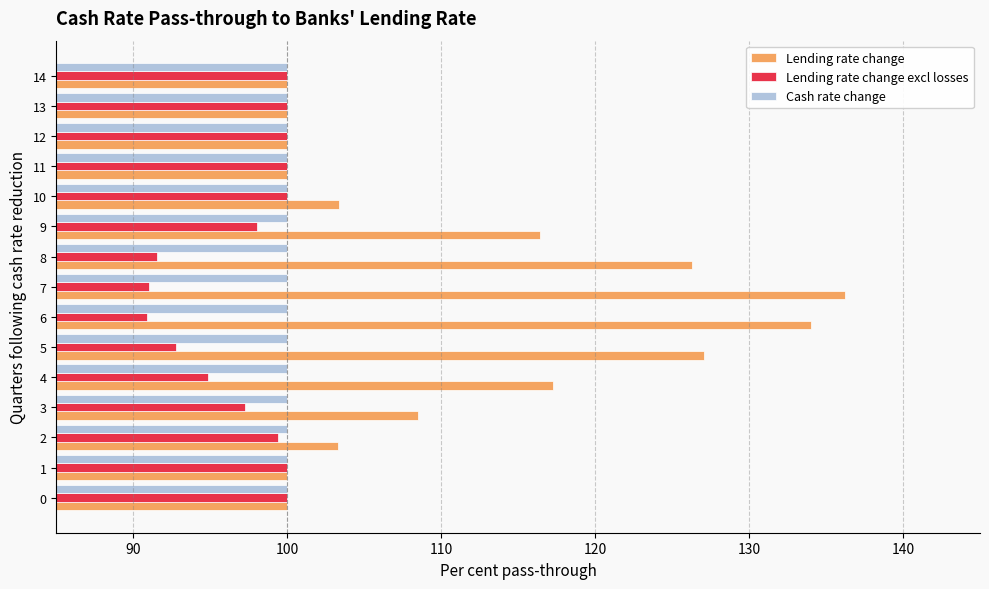

Where is Lending rate change nearest to the value 118?

4